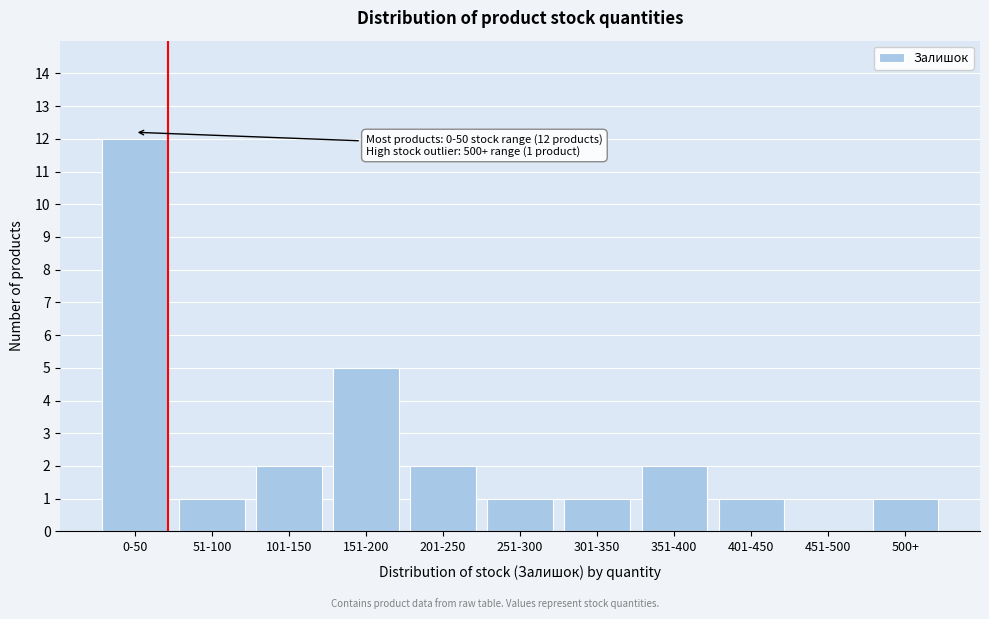

Reading left to right, what are all the values shown in this chart?

0-50=12	51-100=1	101-150=2	151-200=5	201-250=2	251-300=1	301-350=1	351-400=2	401-450=1	451-500=0	500+=1